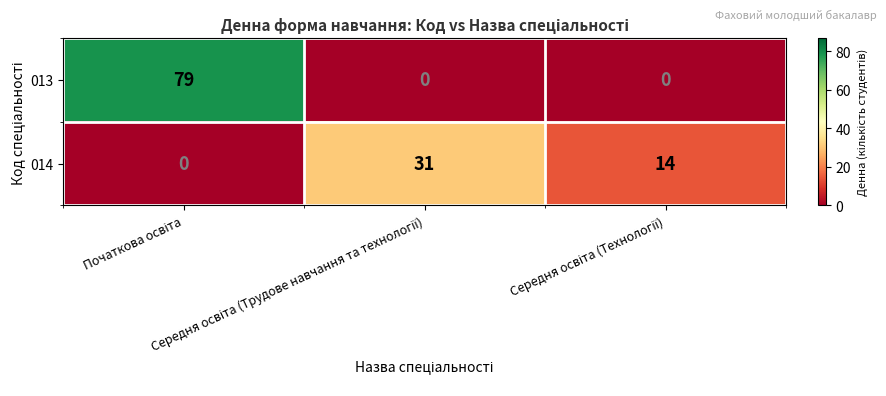

At how many categories does at least one series exceed 8?

3